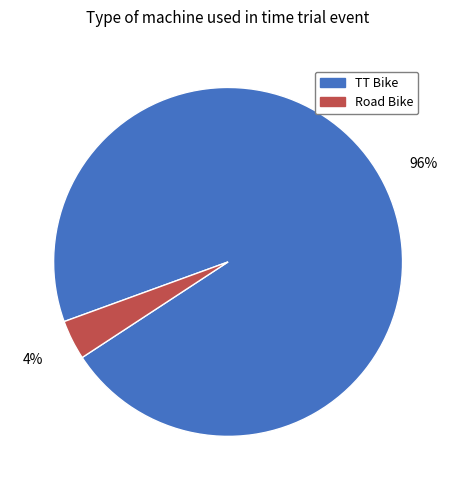

Between TT Bike and Road Bike, which is larger?

TT Bike